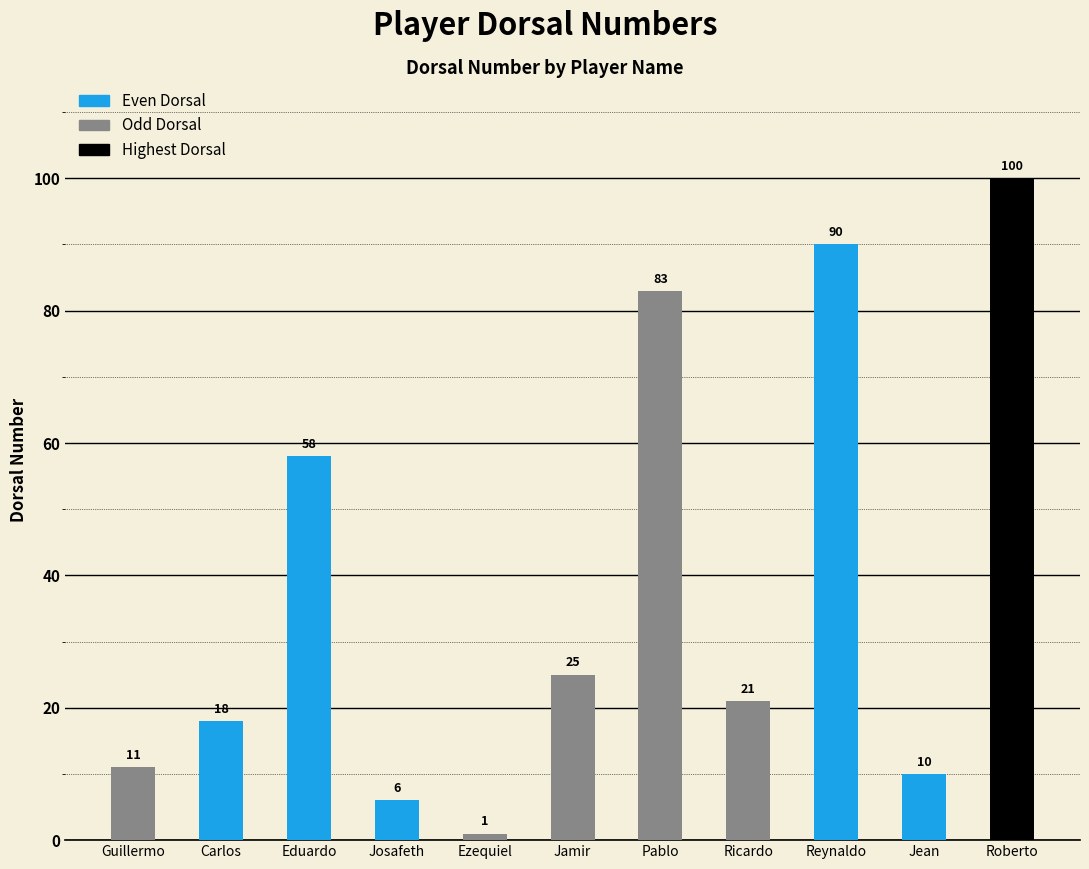

What is the difference between the maximum and minimum values?

99